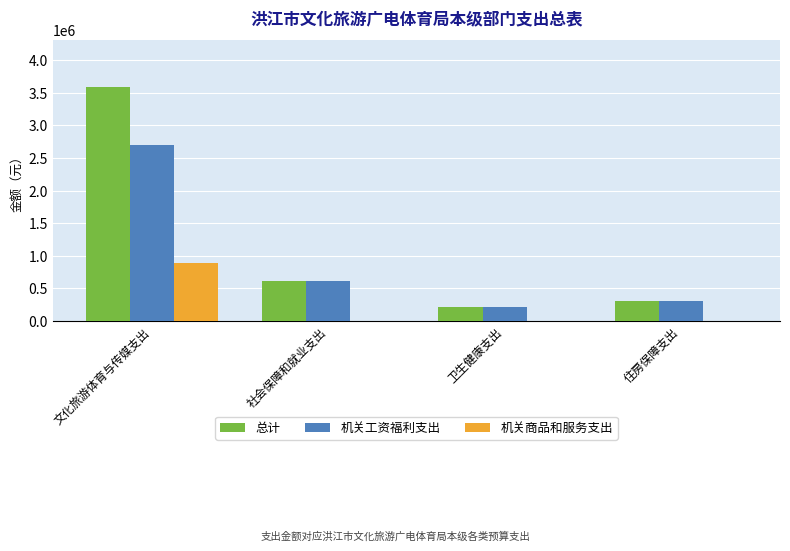

Which series has the largest total across all categories?

总计